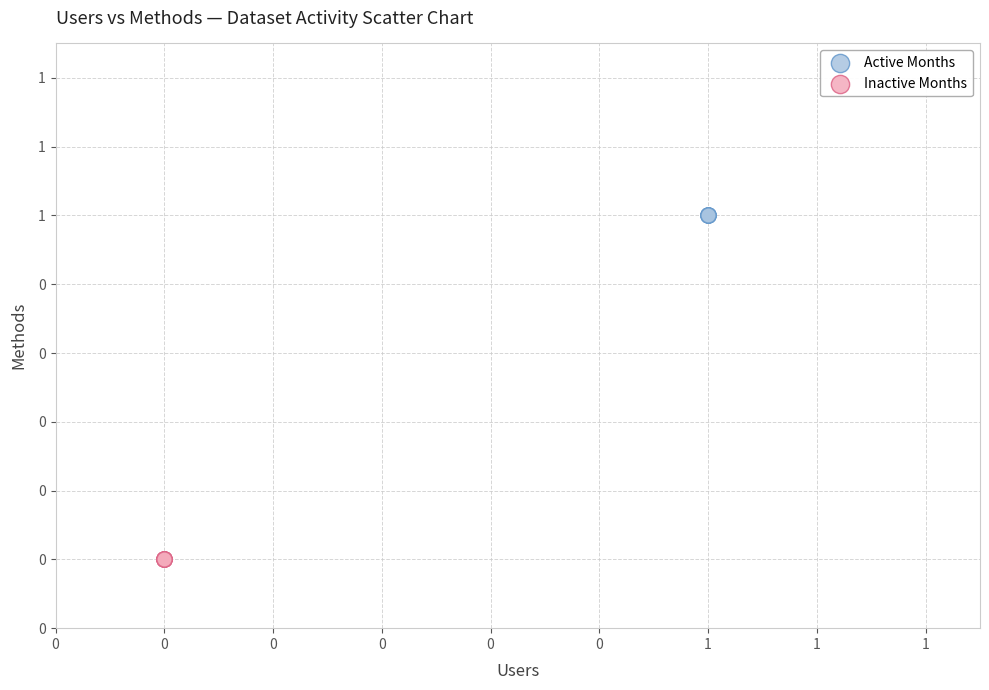

What are all the series names shown in the legend?

Active Months, Inactive Months